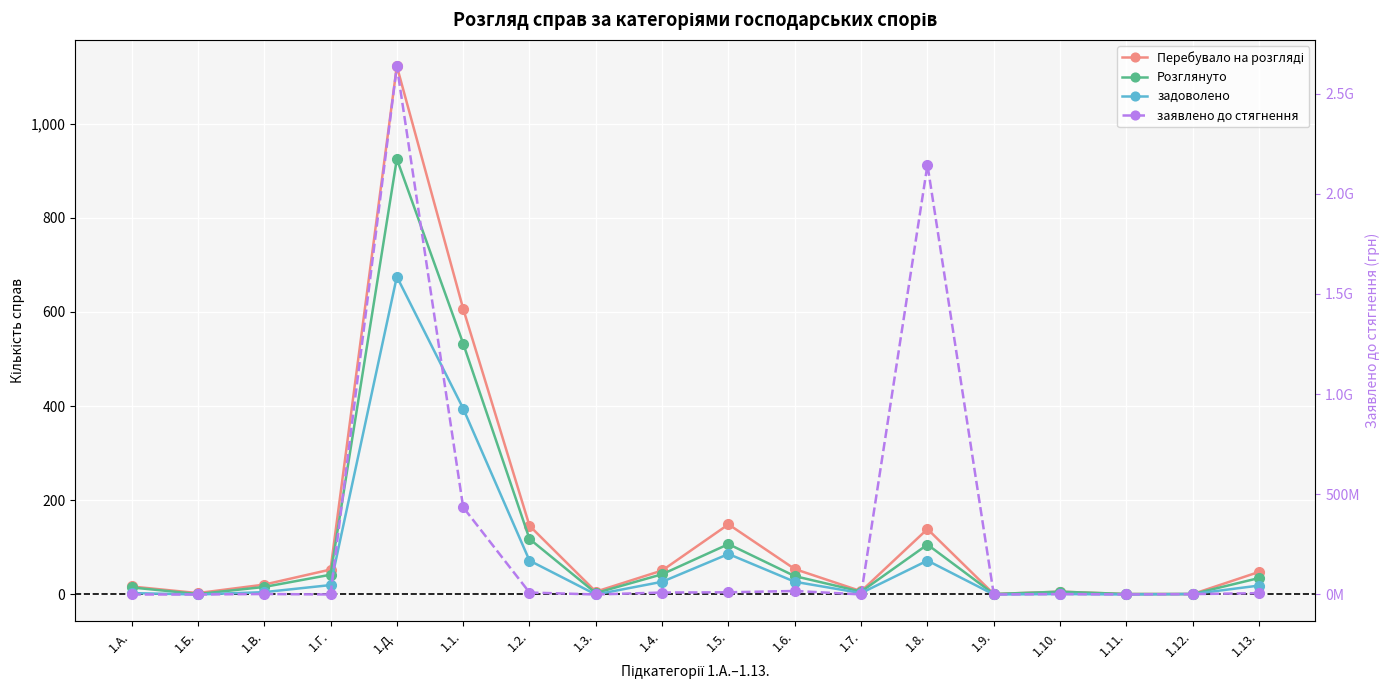

What is the approximate value of заявлено до стягнення at 1.11., to the nearest 50?

321500